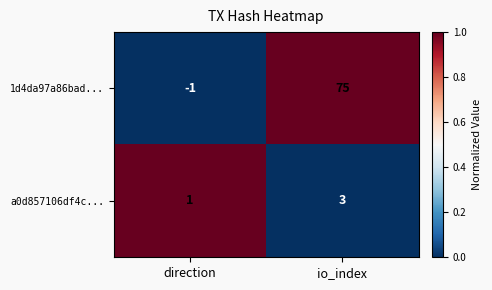

Read the a0d857106df4c... value at io_index.

3